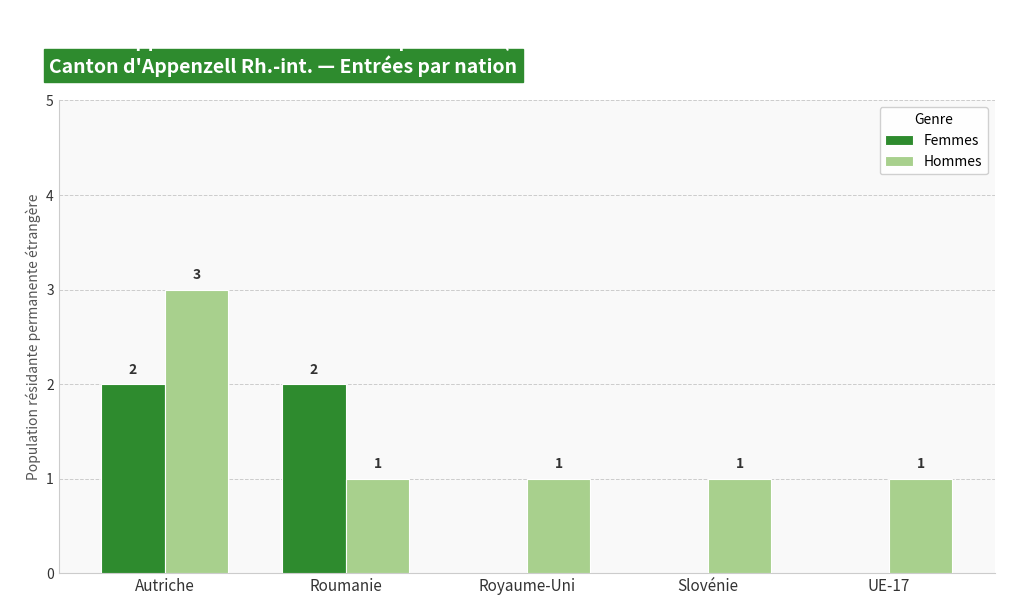

How many Hommes values are between 1 and 2?

4